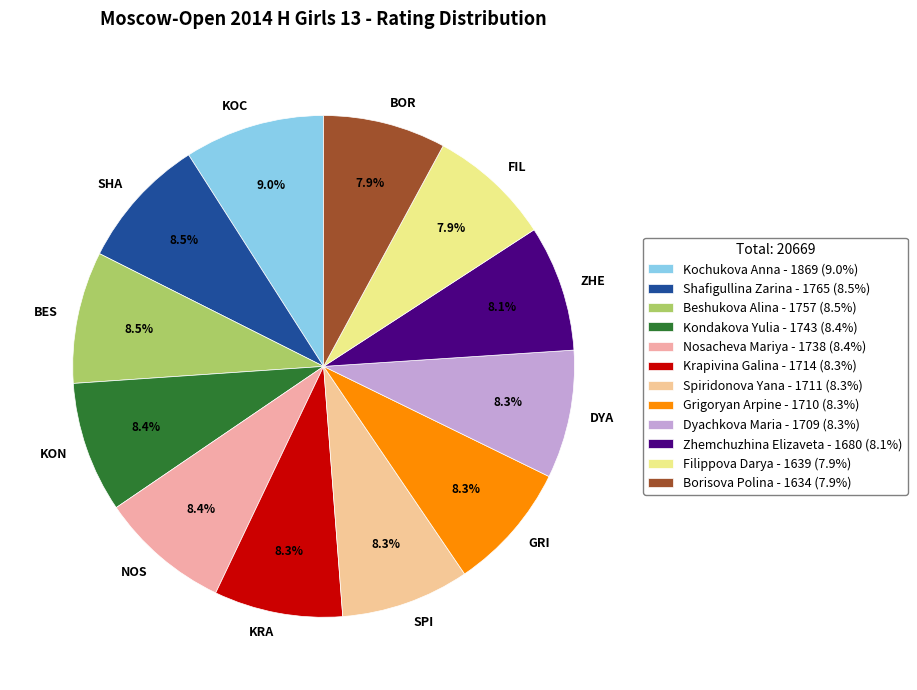

To the nearest percent, what portion does Kondakova Yulia represent?

8%